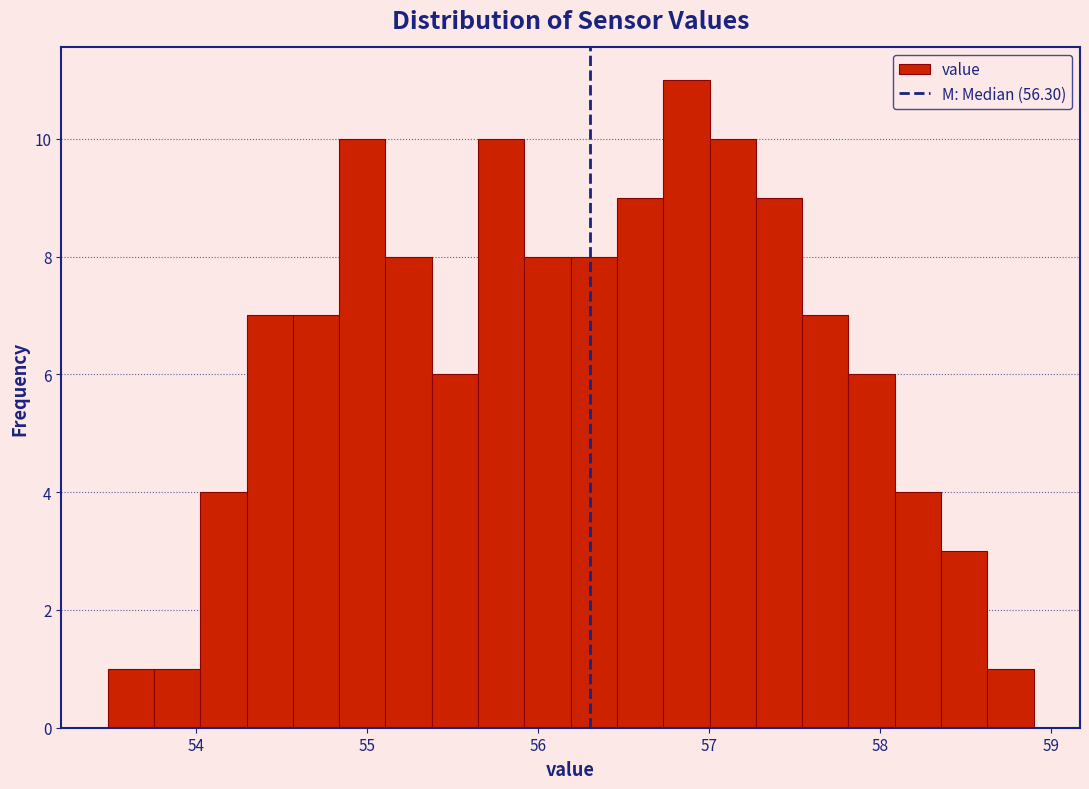

Read against the x-axis, roughly where is the centre of the tallest bar?

56.9